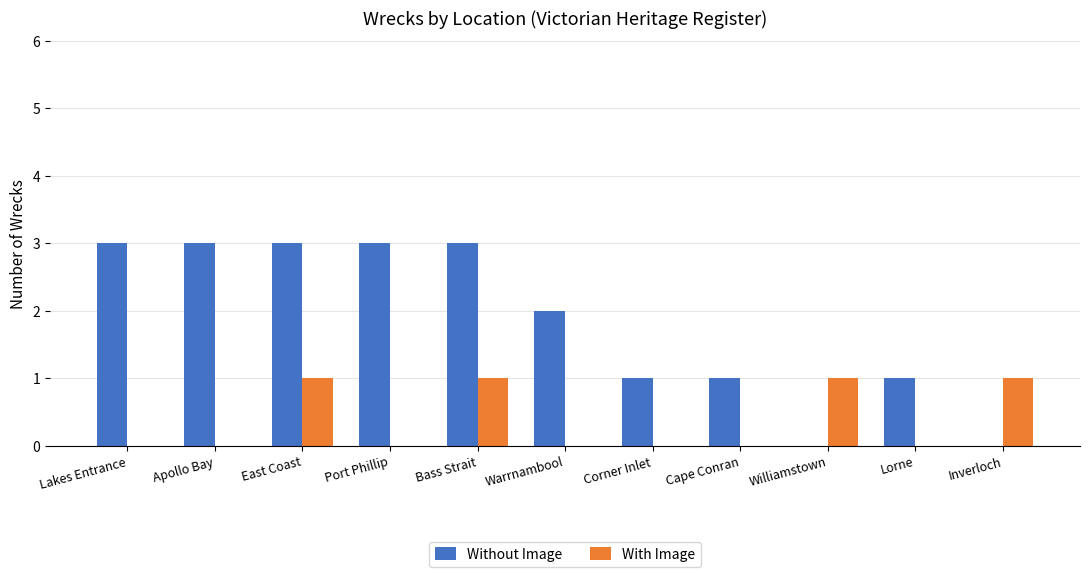

Is it true that With Image equals -1 at Port Phillip?

False